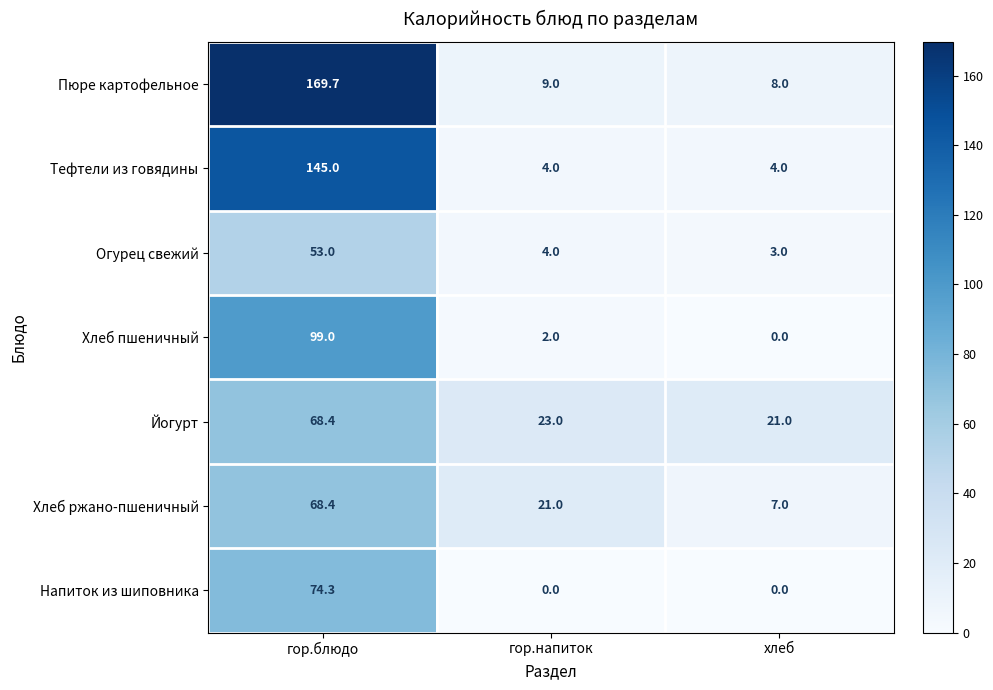

What is the difference between the Хлеб пшеничный values at хлеб and гор.блюдо?

99.0